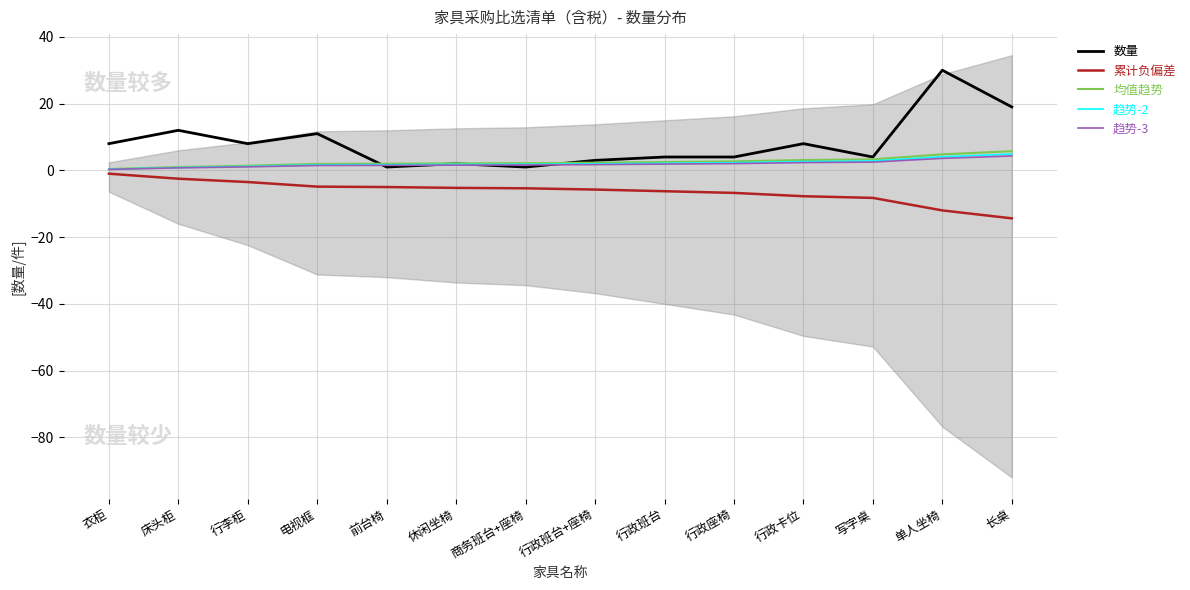

What is the greatest value displayed?

30.0